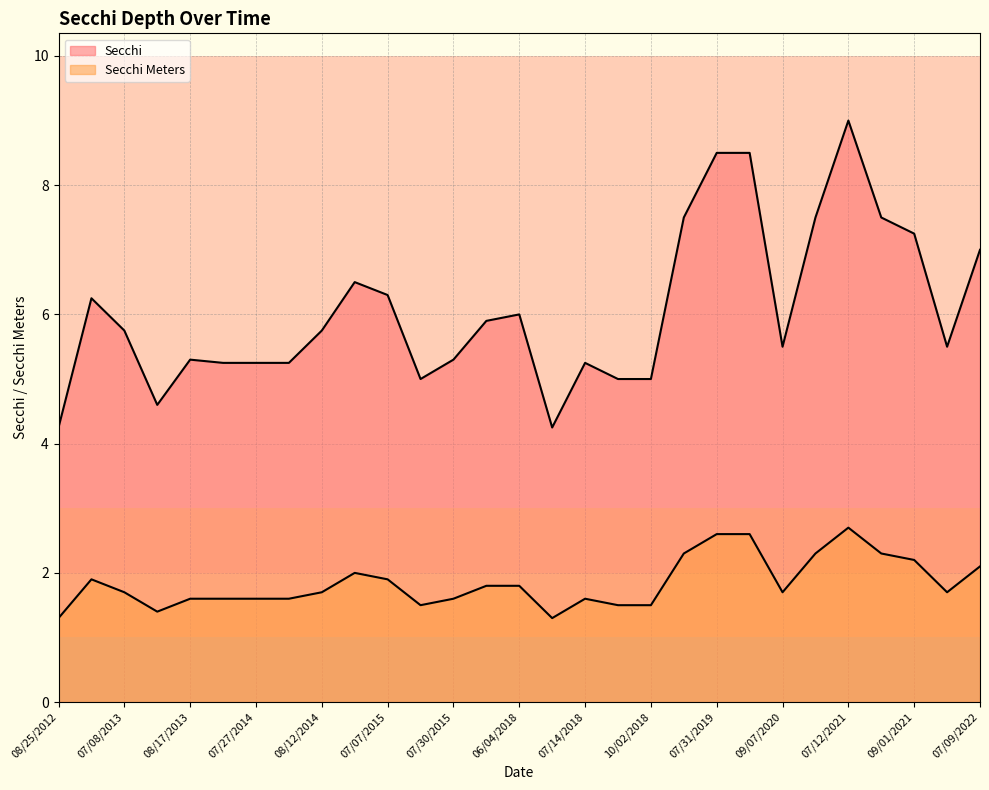

True or false: Secchi and Secchi Meters intersect in this chart.

False